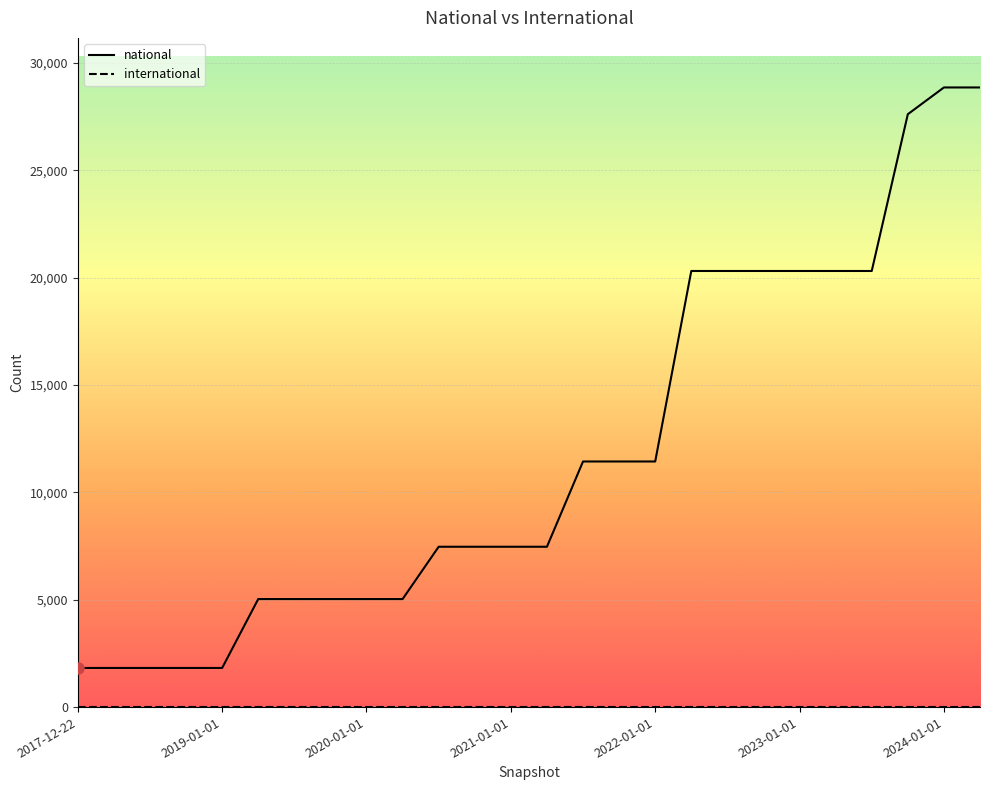

What is the sum of all national values?

305632